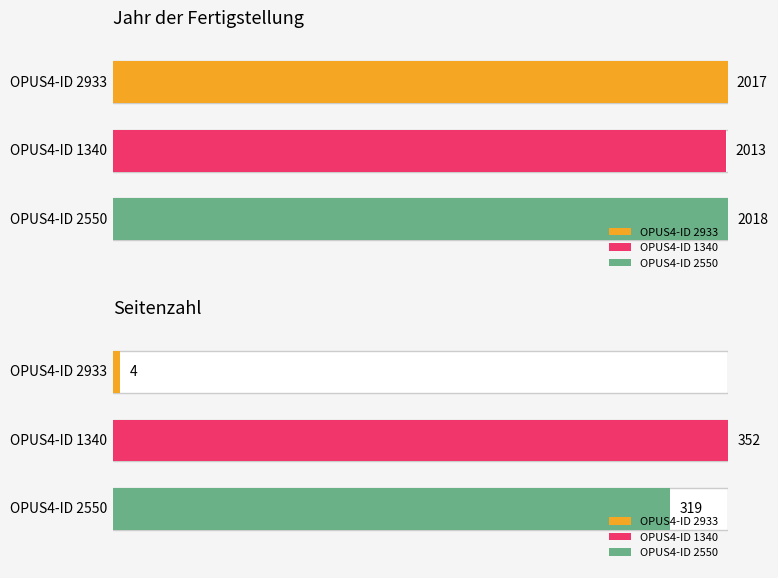

Is it true that Seitenzahl equals 243 at 1340?

False